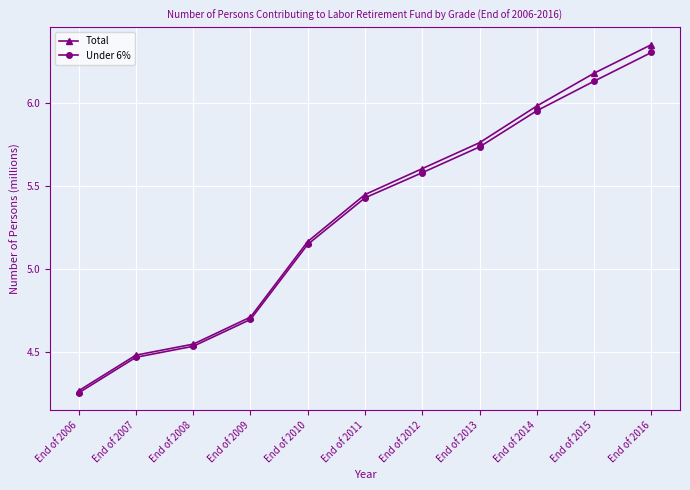

Between End of 2007 and End of 2015, which series saw the biggest shift?

Total